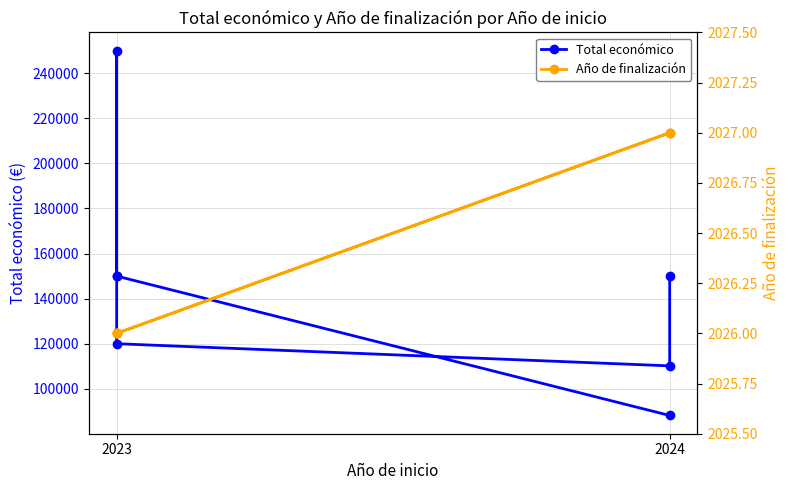

What is the label of the 6th point from the right?

2024